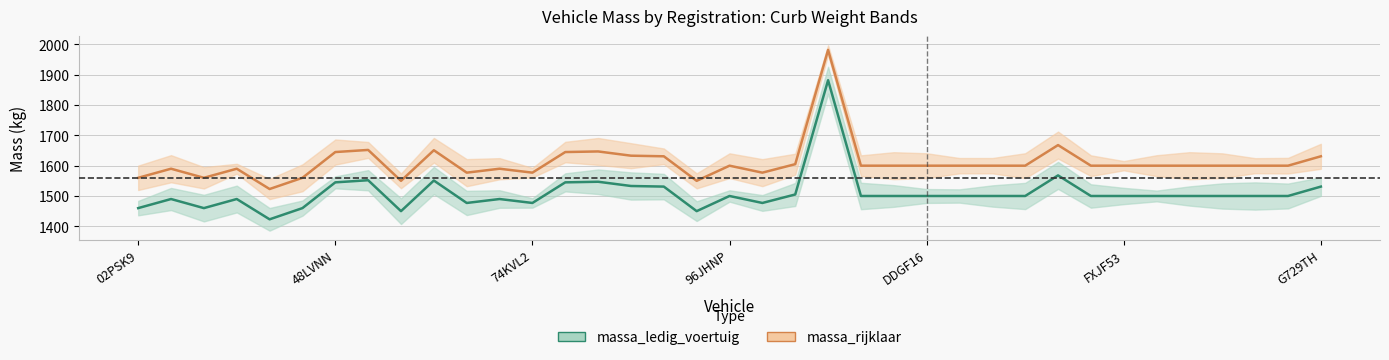

Between 56TDF1 and 7XJB90, which is larger?

56TDF1